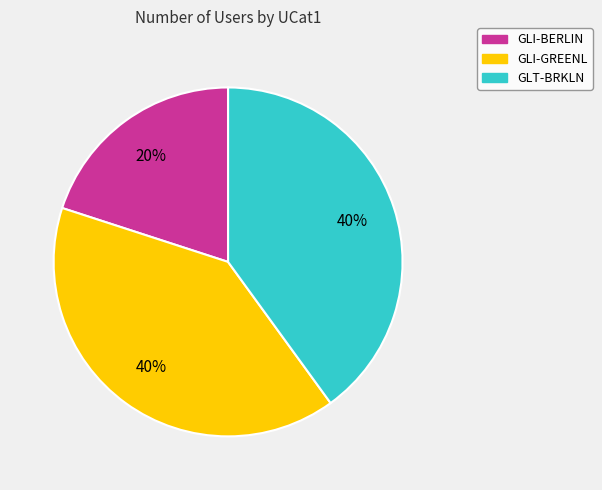

How many slices are in this pie chart?

3